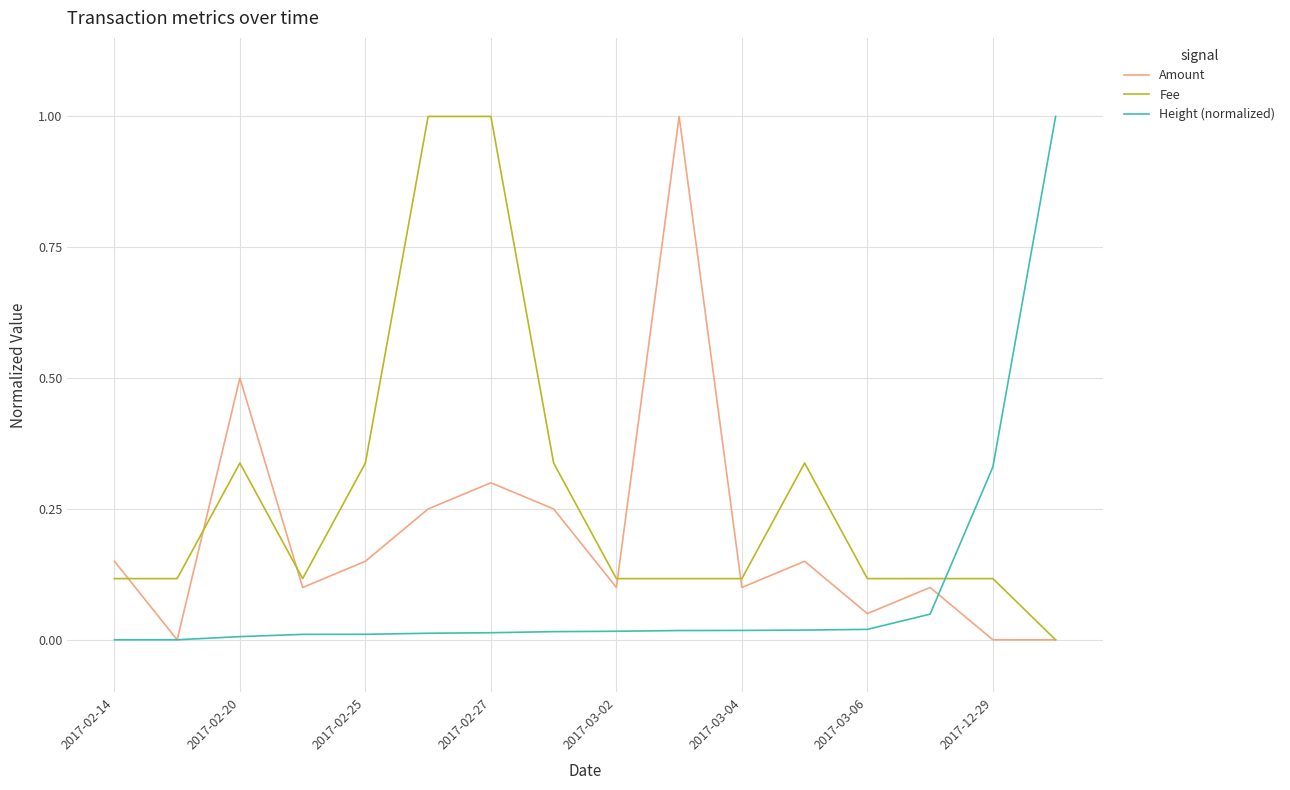

Rank the series by their average value, from highest to lowest.

Fee, Amount, Height (normalized)